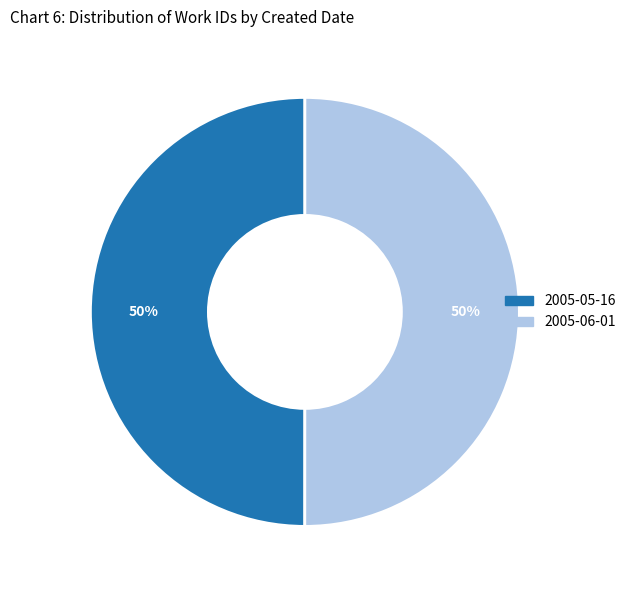

How many segments does this pie chart have?

2